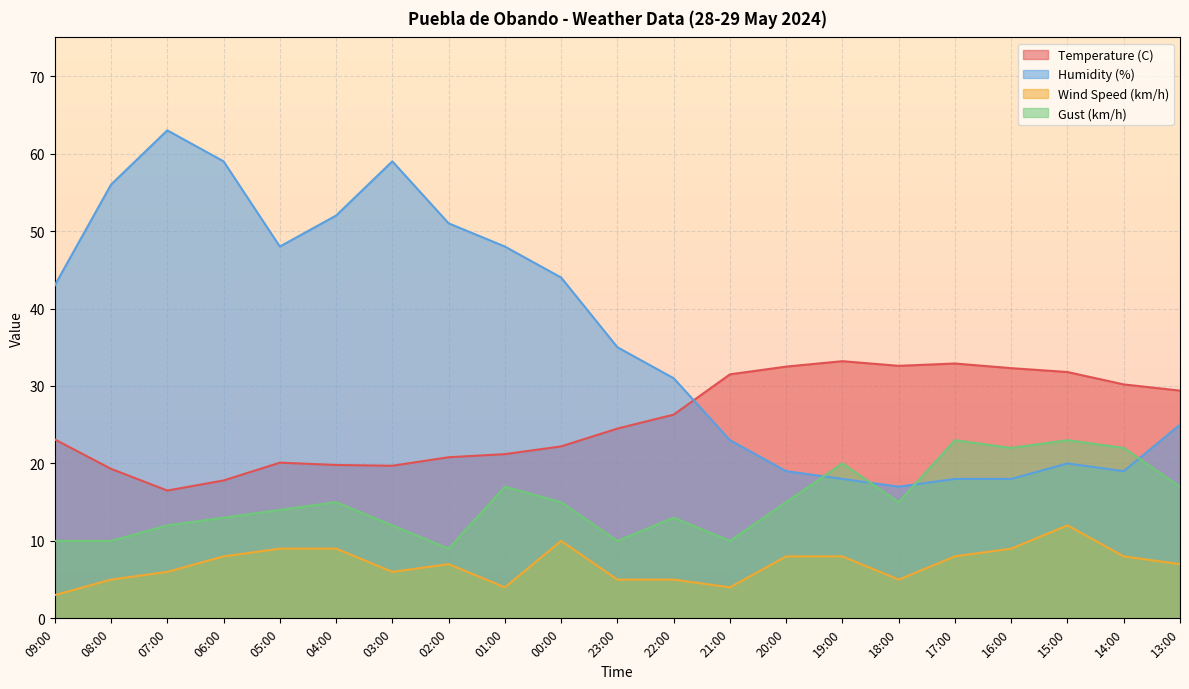

What is the label of the 19th point from the left?

15:00